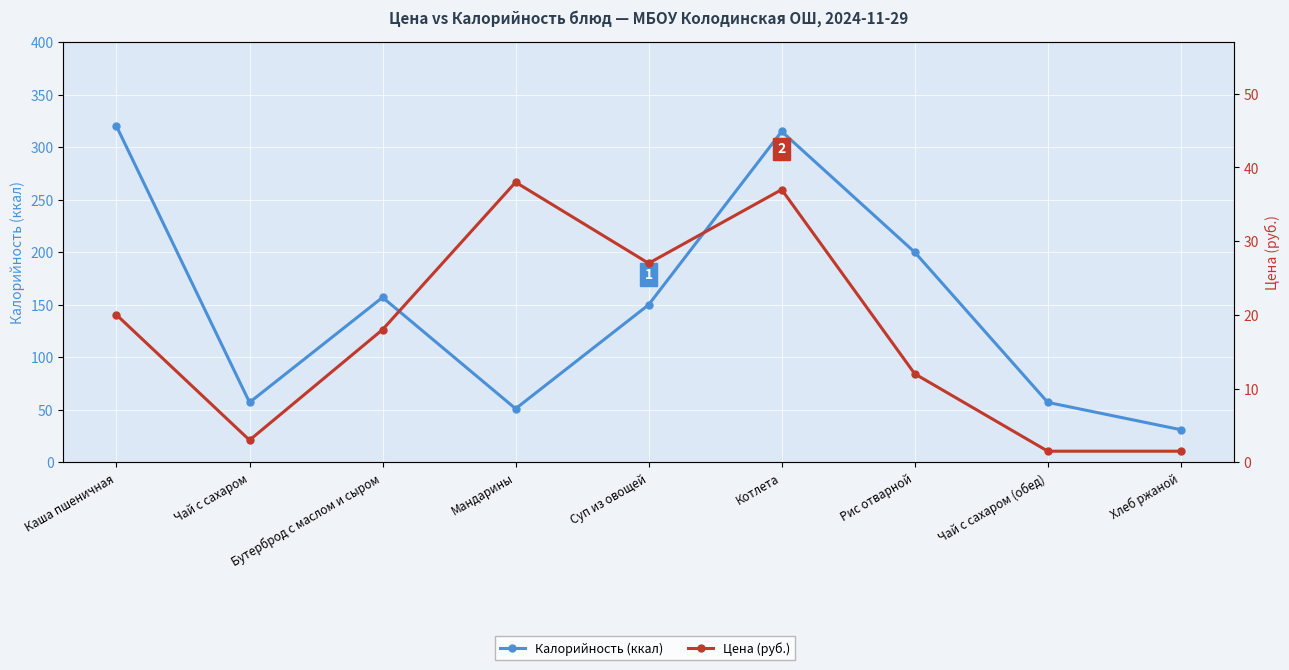

What is the label of the 6th point from the left?

Котлета